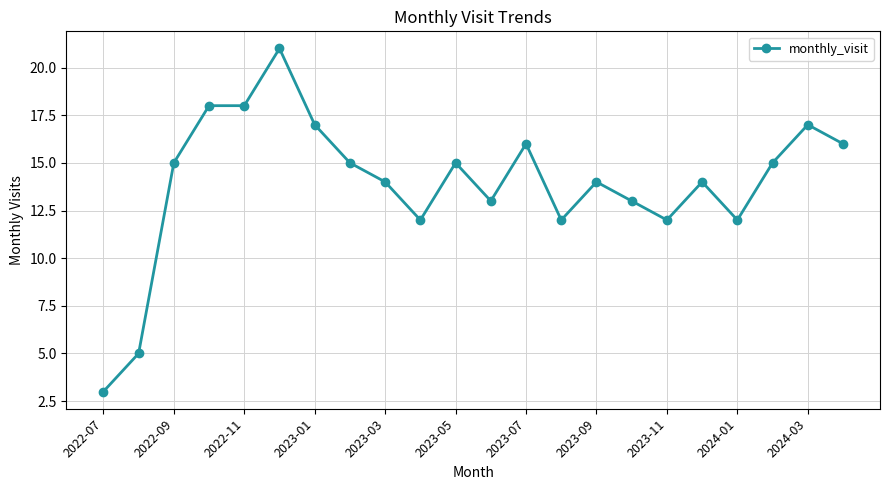

True or false: there are more than 0 points higher than both neighbors.

True